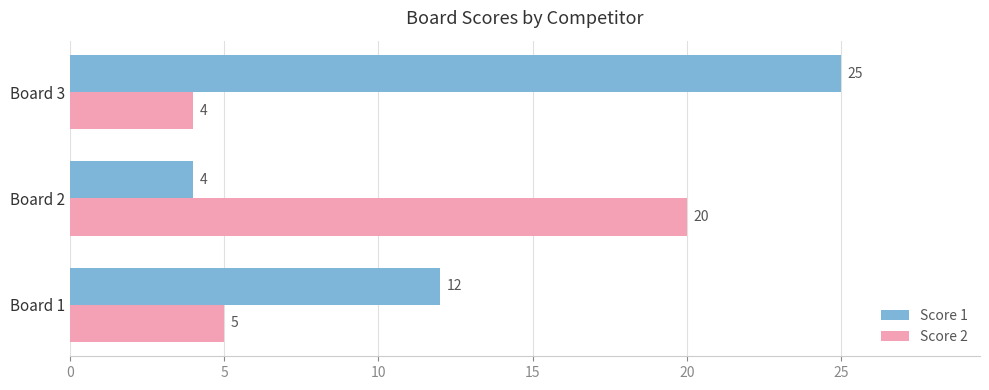

The value of Score 1 at Board 3 is 25. True or false?

True